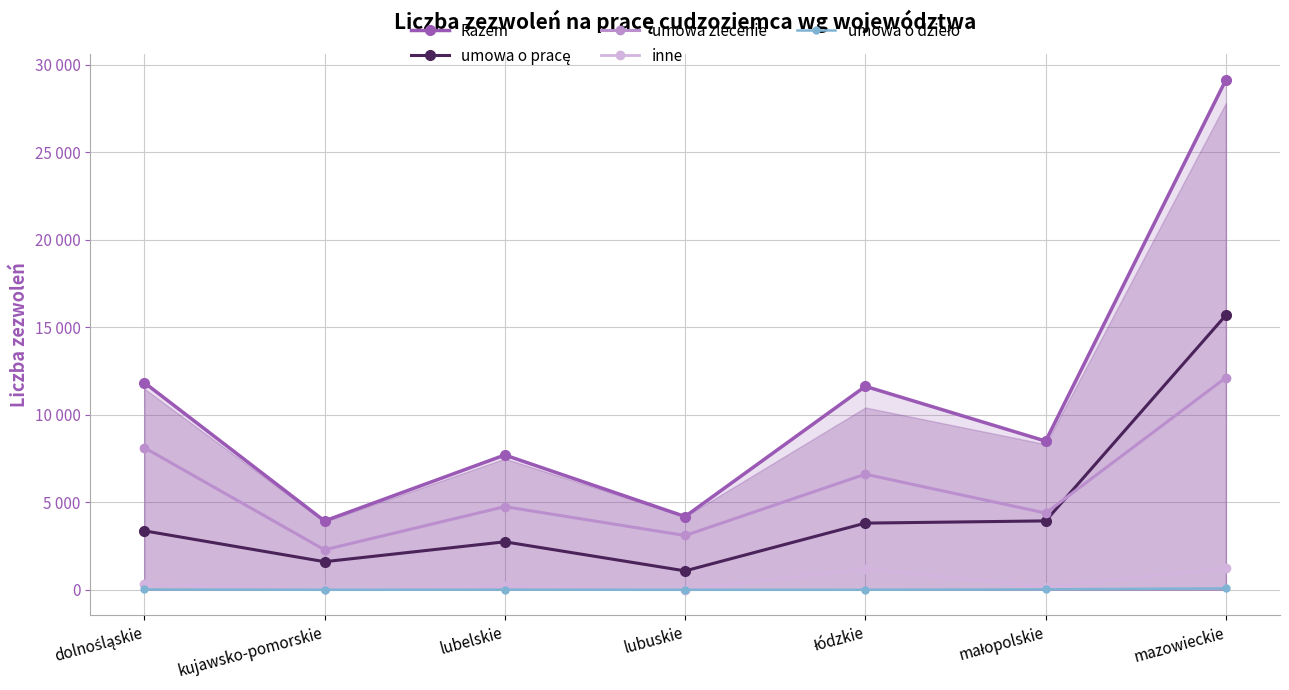

At which category does umowa o dzieło reach its first local valley?

kujawsko-pomorskie